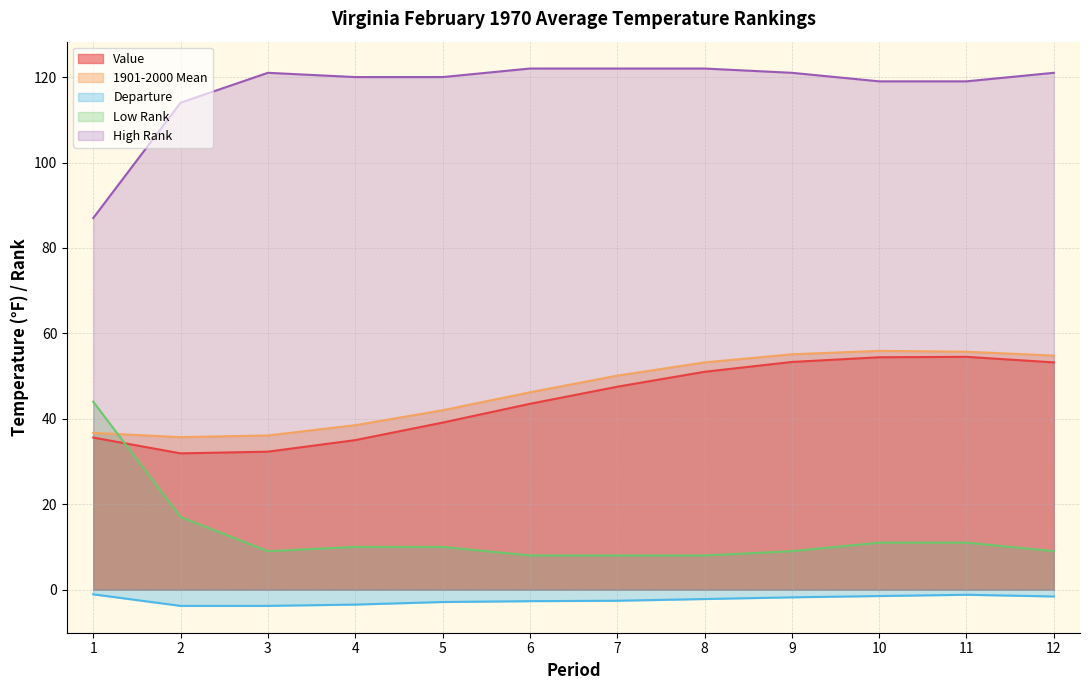

Which has a higher value, 3 or 6?

6